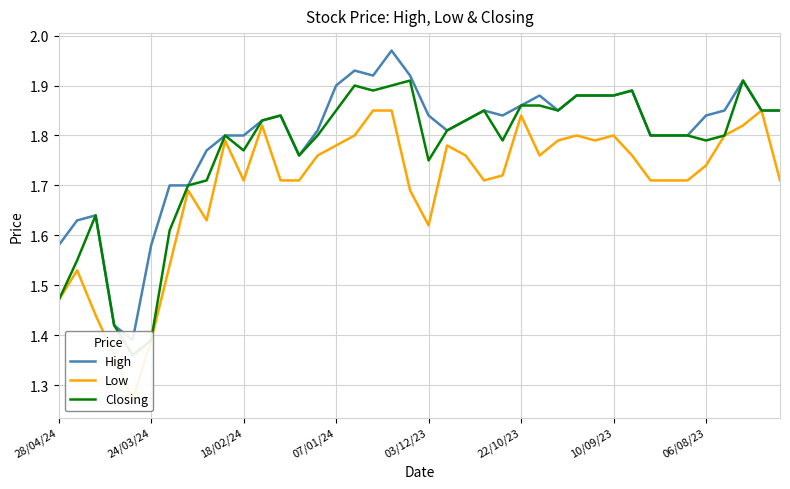

Does the chart have visible grid lines?

Yes